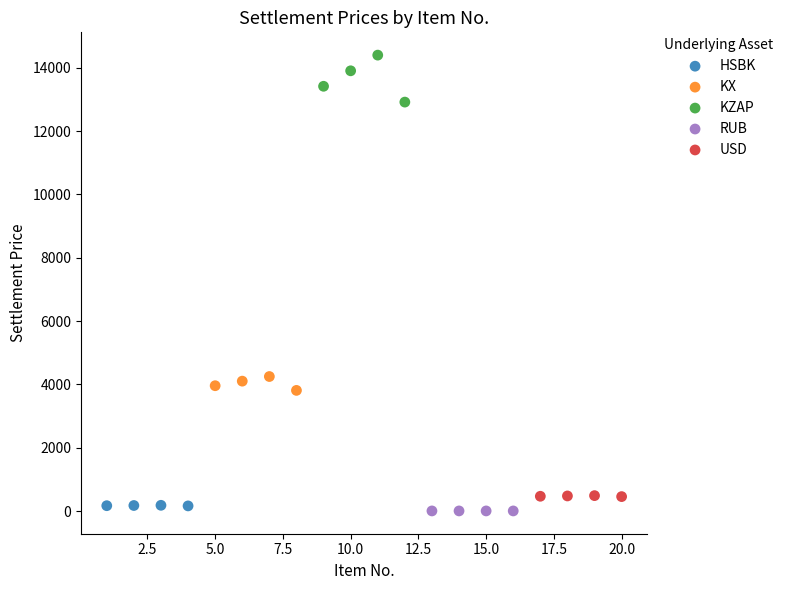

Which series contains the highest Y value?

KZAP